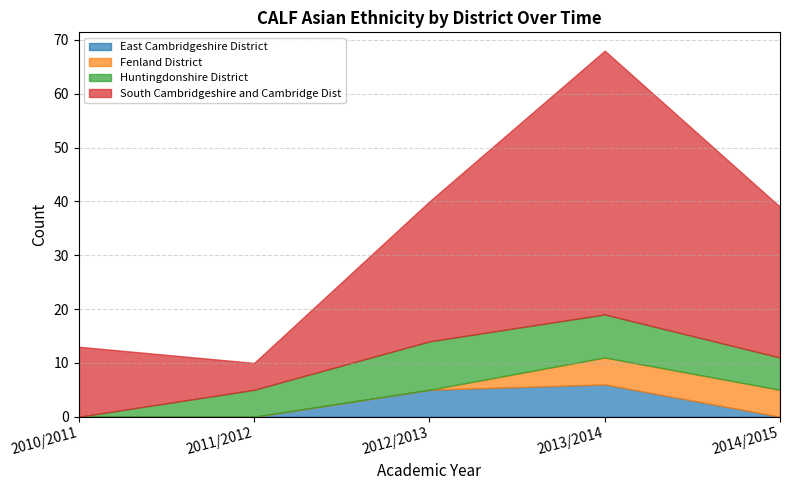

True or false: Huntingdonshire District has a value of 0 at 2010/2011.

True